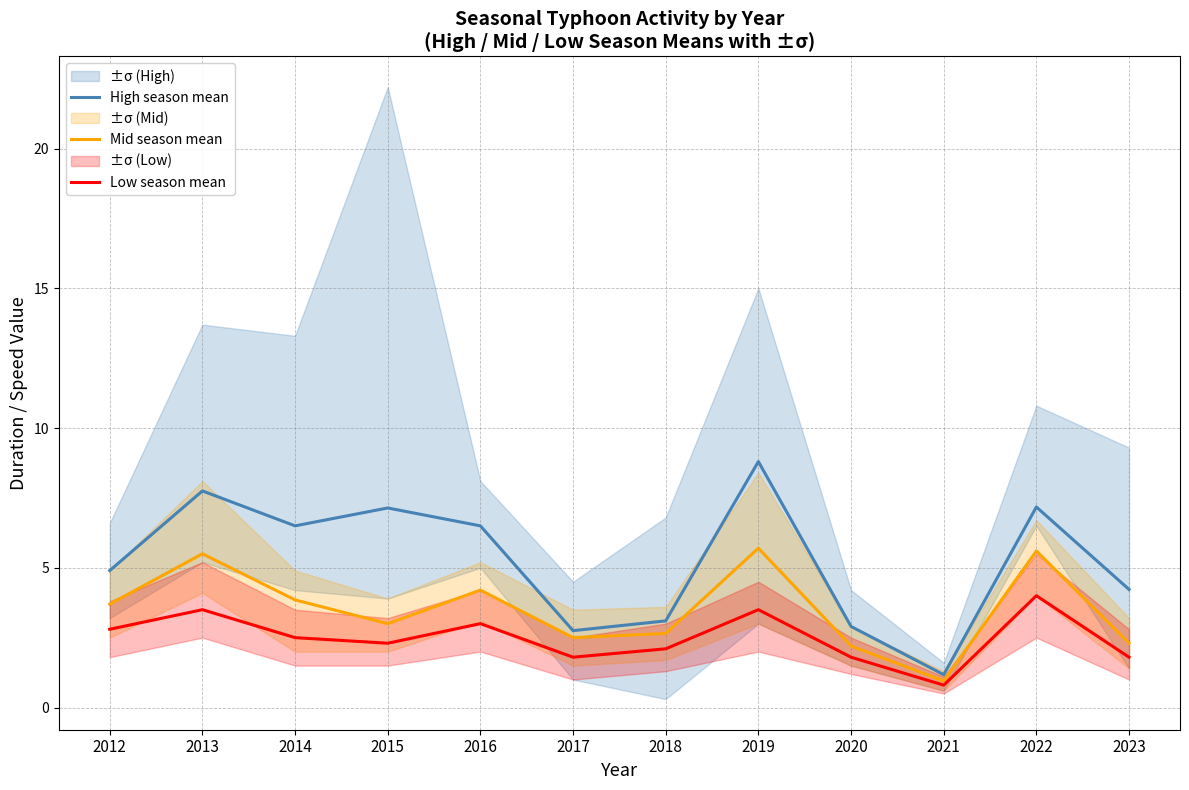

Rank the series by their maximum value, from lowest to highest.

Low season mean, Mid season mean, High season mean